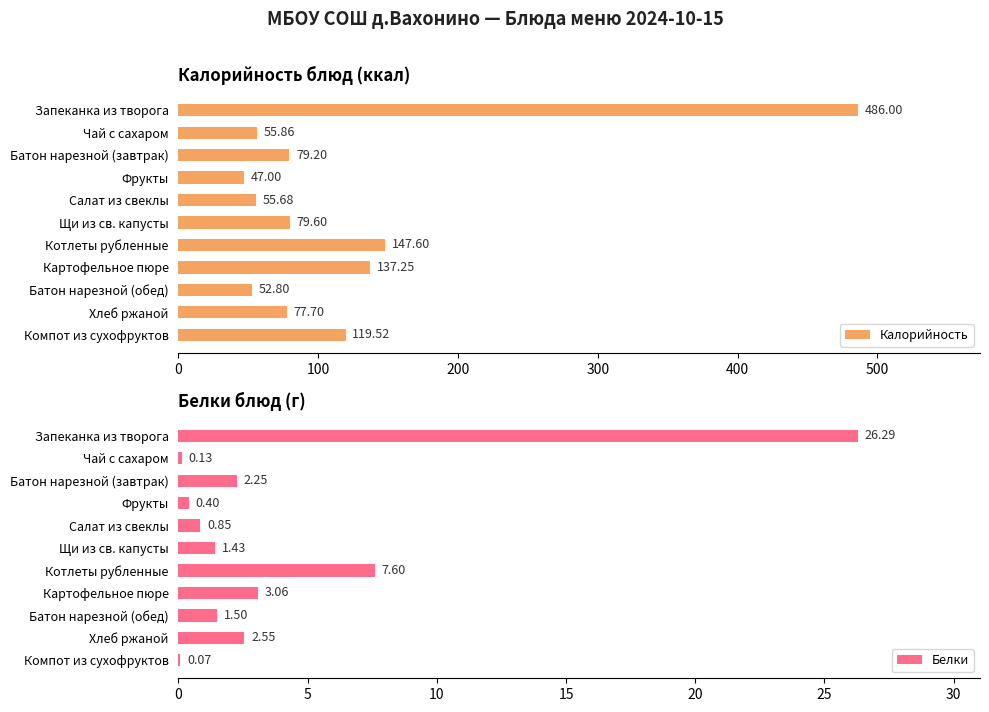

Which category has the highest value in the Белки series?

Запеканка из творога